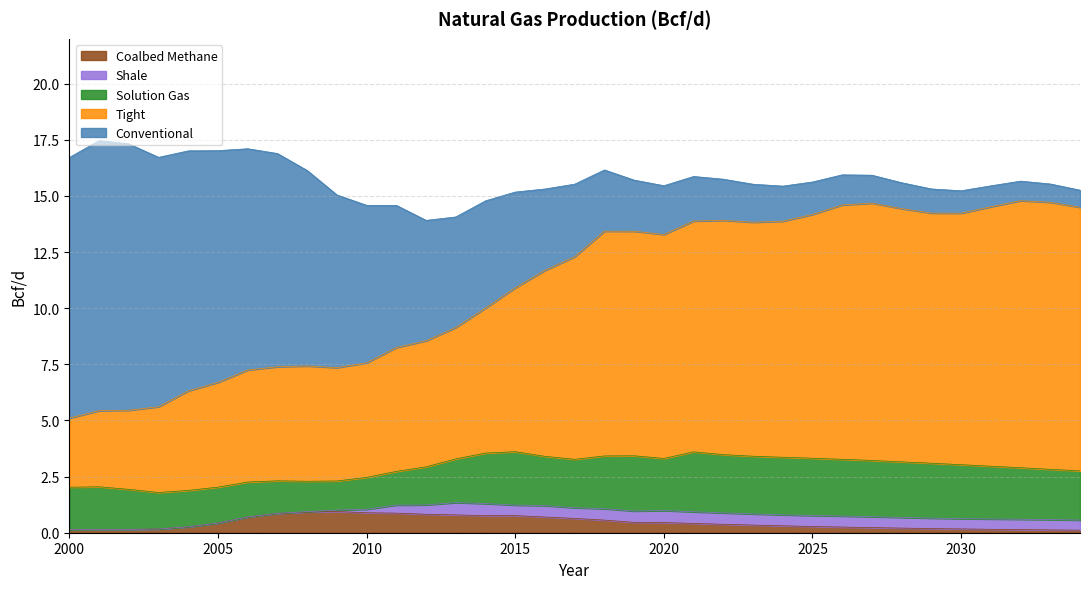

How many lines are shown in the chart?

5